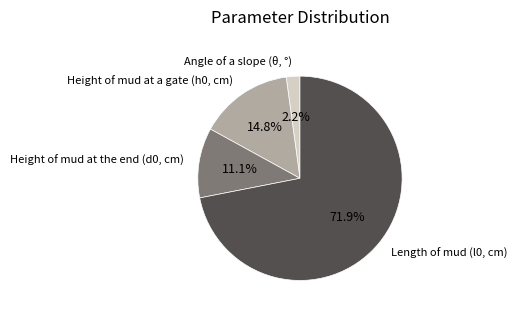

To the nearest percent, what percentage of the pie is Height of mud at a gate (h0, cm)?

15%